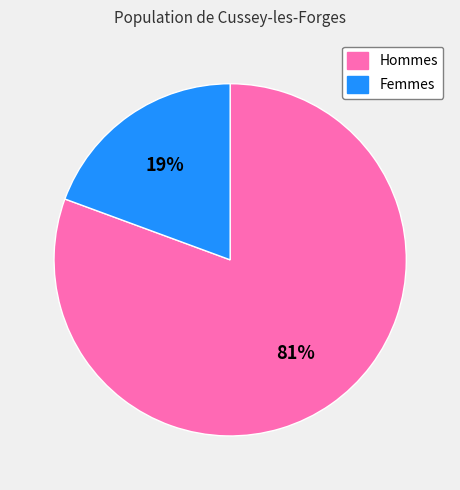

Combined, do Femmes and Hommes account for over 50%?

Yes